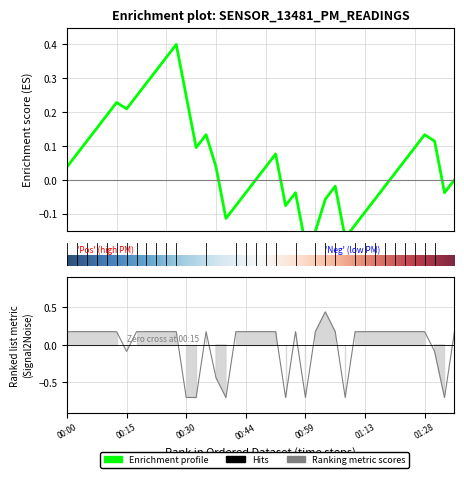

Read the value at 01:16.

0.2